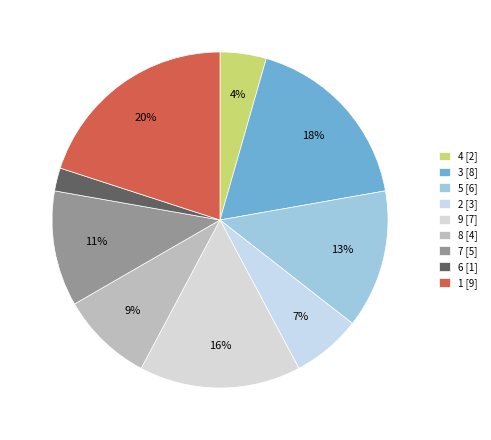

Which slice is the smallest?

6